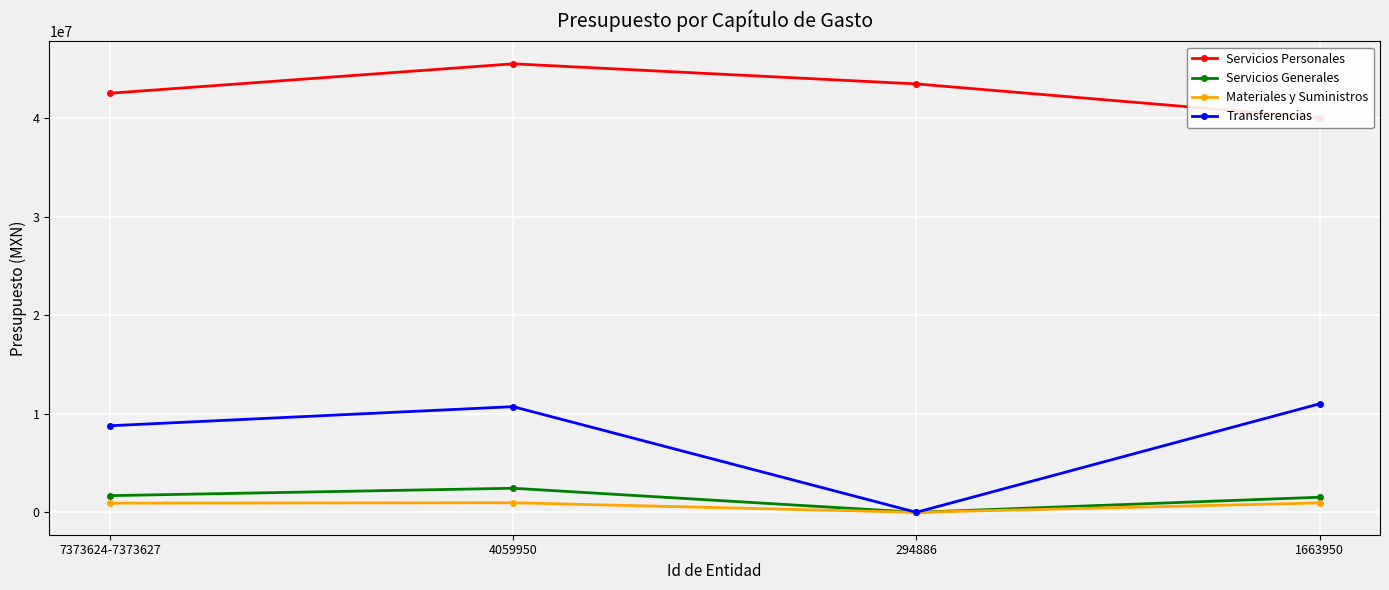

True or false: Transferencias and Servicios Personales cross at least once.

False